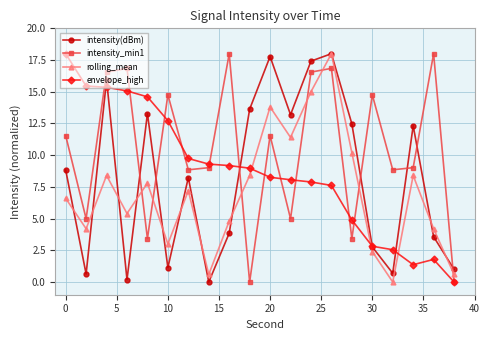

Which series ends up on top after the final intersection of rolling_mean and envelope_high?

rolling_mean